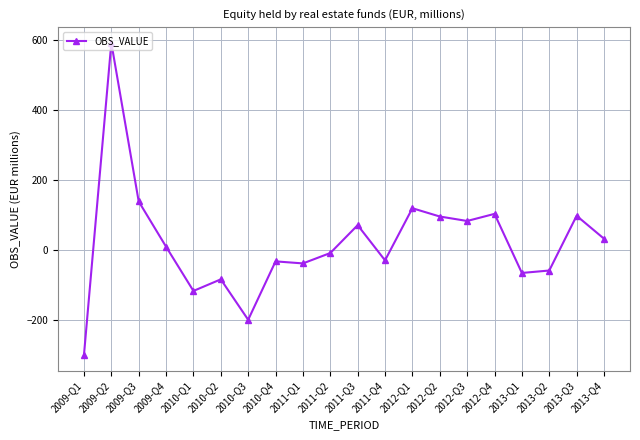

What is the maximum value shown in the chart?

591.9